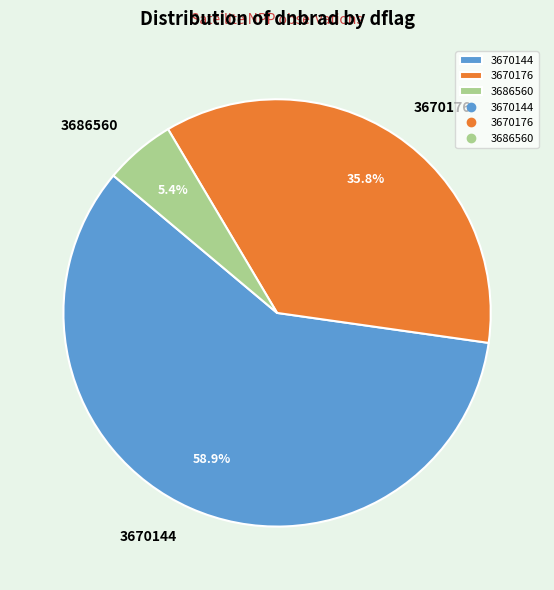

Which category has the biggest portion of the pie?

3670144